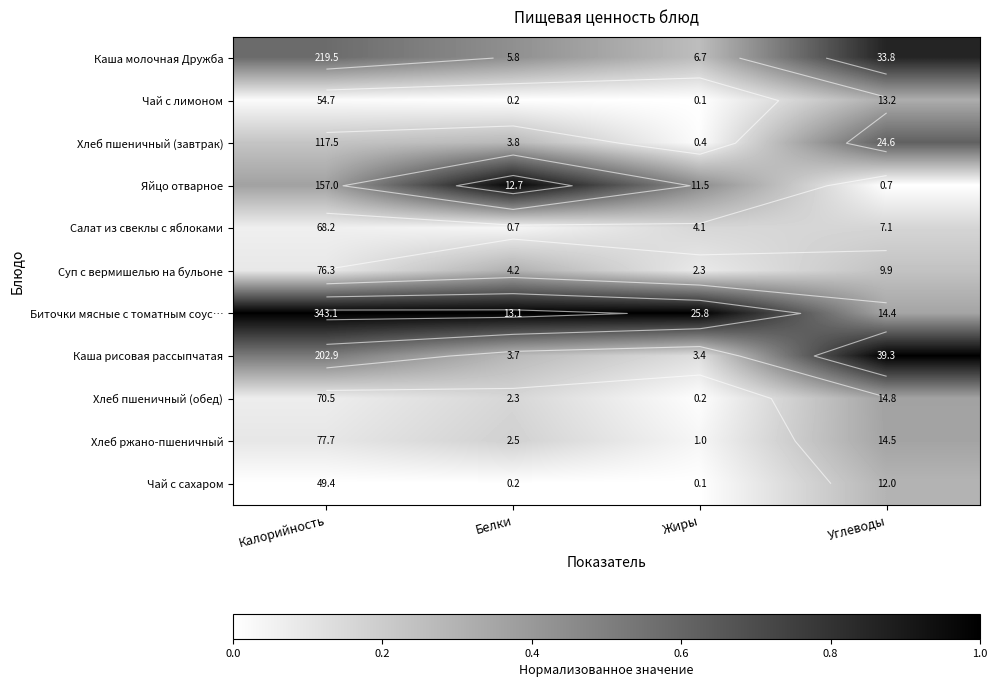

At how many categories does at least one series exceed 0?

4